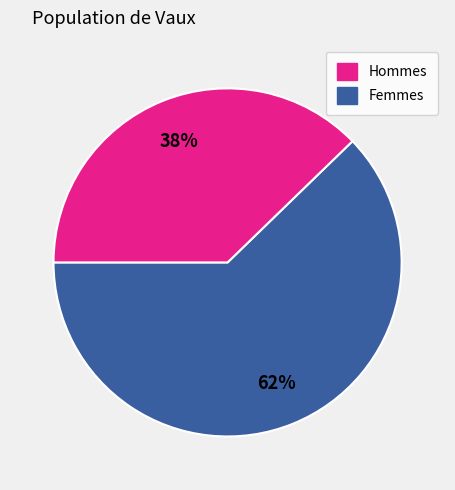

To the nearest percent, what is the average slice percentage?

50%